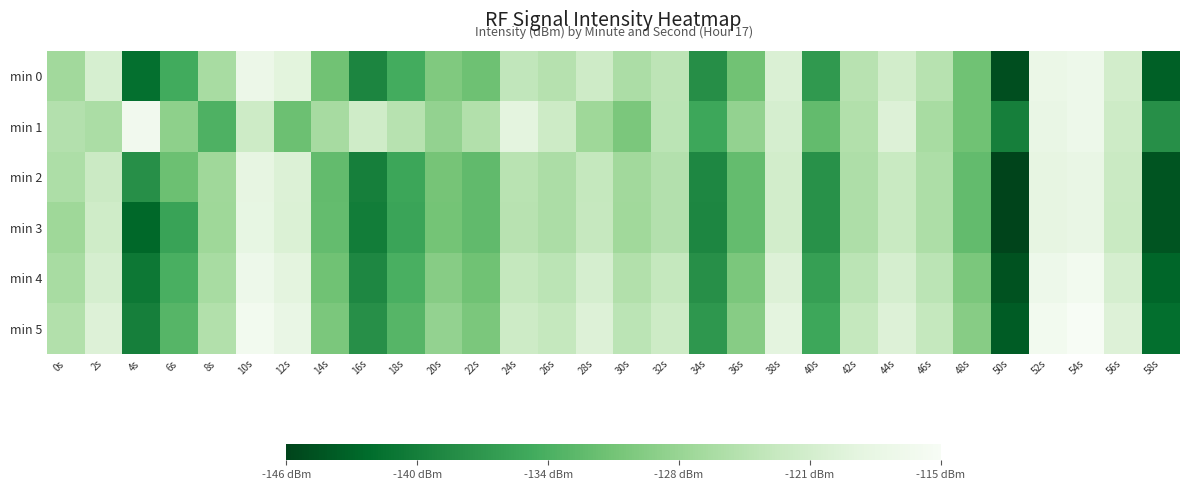

Reading left to right, what are all the values shown in this chart?

min 0: 0s=-126.6	2s=-120.8	4s=-141.9	6s=-134.6	8s=-126.0	10s=-117.4	12s=-119.2	14s=-130.9	16s=-139.3	18s=-134.4	20s=-129.6	22s=-131.1	24s=-123.4	26s=-124.6	28s=-122.0	30s=-125.7	32s=-123.9	34s=-138.1	36s=-130.9	38s=-120.4	40s=-136.7	42s=-124.4	44s=-121.5	46s=-124.5	48s=-131.0	50s=-145.4	52s=-117.5	54s=-117.0	56s=-121.4	58s=-143.7
min 1: 0s=-124.9	2s=-125.7	4s=-116.3	6s=-128.4	8s=-133.6	10s=-122.0	12s=-131.2	14s=-126.1	16s=-121.8	18s=-124.4	20s=-128.0	22s=-125.0	24s=-119.0	26s=-122.0	28s=-127.0	30s=-130.0	32s=-124.0	34s=-135.0	36s=-128.0	38s=-121.0	40s=-132.0	42s=-125.0	44s=-120.0	46s=-126.0	48s=-131.0	50s=-140.0	52s=-118.0	54s=-117.0	56s=-122.0	58s=-138.0
min 2: 0s=-125.5	2s=-122.3	4s=-138.0	6s=-131.2	8s=-126.8	10s=-118.5	12s=-120.1	14s=-132.0	16s=-140.0	18s=-135.2	20s=-130.5	22s=-132.1	24s=-124.3	26s=-125.6	28s=-123.0	30s=-126.6	32s=-124.9	34s=-139.0	36s=-131.9	38s=-121.4	40s=-137.7	42s=-125.4	44s=-122.5	46s=-125.5	48s=-132.0	50s=-146.3	52s=-118.5	54s=-118.0	56s=-122.4	58s=-144.7
min 3: 0s=-127.0	2s=-121.8	4s=-142.9	6s=-135.6	8s=-126.9	10s=-118.4	12s=-120.2	14s=-131.9	16s=-140.3	18s=-135.4	20s=-130.6	22s=-132.1	24s=-124.4	26s=-125.6	28s=-122.9	30s=-126.7	32s=-124.9	34s=-139.1	36s=-131.9	38s=-121.4	40s=-137.7	42s=-125.4	44s=-122.5	46s=-125.5	48s=-132.0	50s=-146.4	52s=-118.5	54s=-118.0	56s=-122.5	58s=-144.7
min 4: 0s=-126.0	2s=-121.0	4s=-141.0	6s=-134.0	8s=-126.0	10s=-117.0	12s=-119.0	14s=-131.0	16s=-139.0	18s=-134.0	20s=-129.0	22s=-131.0	24s=-123.0	26s=-124.0	28s=-121.0	30s=-125.0	32s=-123.0	34s=-138.0	36s=-130.0	38s=-120.0	40s=-136.0	42s=-124.0	44s=-121.0	46s=-124.0	48s=-130.0	50s=-145.0	52s=-117.0	54s=-116.0	56s=-121.0	58s=-143.0
min 5: 0s=-125.0	2s=-120.0	4s=-140.0	6s=-133.0	8s=-125.0	10s=-116.0	12s=-118.0	14s=-130.0	16s=-138.0	18s=-133.0	20s=-128.0	22s=-130.0	24s=-122.0	26s=-123.0	28s=-120.0	30s=-124.0	32s=-122.0	34s=-137.0	36s=-129.0	38s=-119.0	40s=-135.0	42s=-123.0	44s=-120.0	46s=-123.0	48s=-129.0	50s=-144.0	52s=-116.0	54s=-115.0	56s=-120.0	58s=-142.0